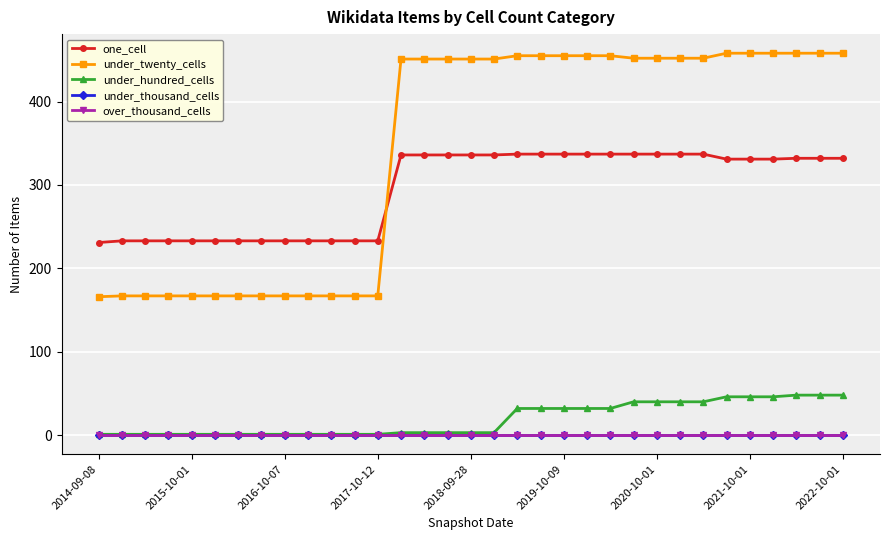

Does the chart have visible grid lines?

Yes